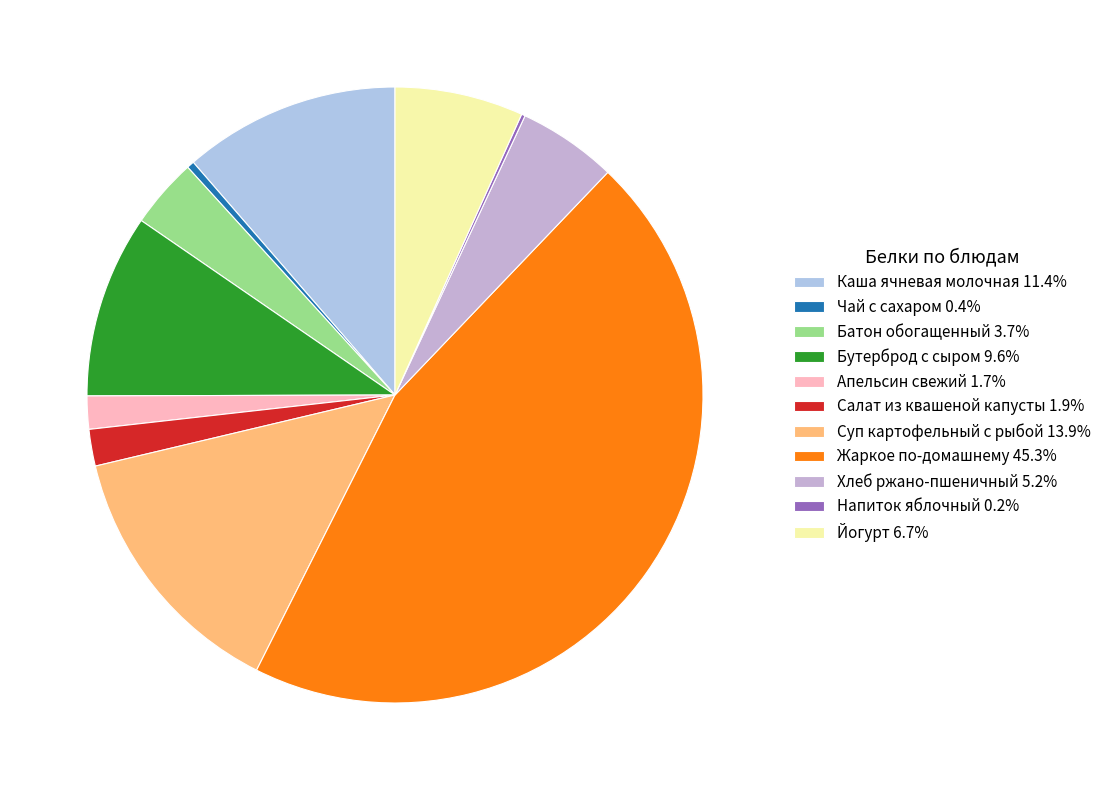

To the nearest percent, what is the difference between the Бутерброд с сыром and Каша ячневая молочная slice percentages?

2%